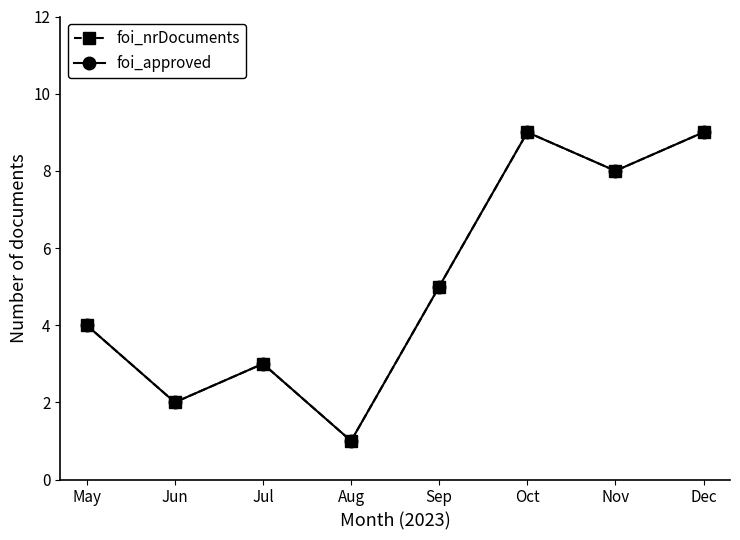

Is it true that foi_approved equals 1 at Aug?

True